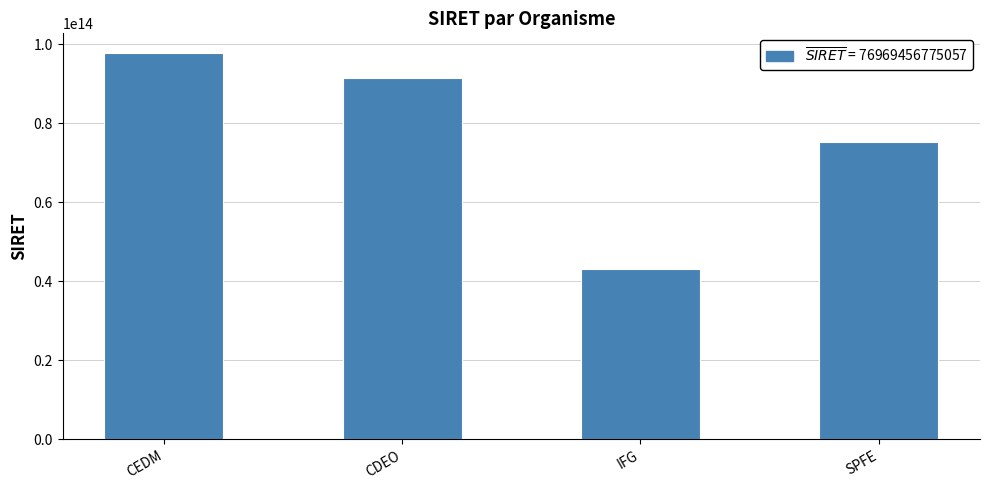

Approximately how many times larger is the value at CDEO compared to IFG?

2.1